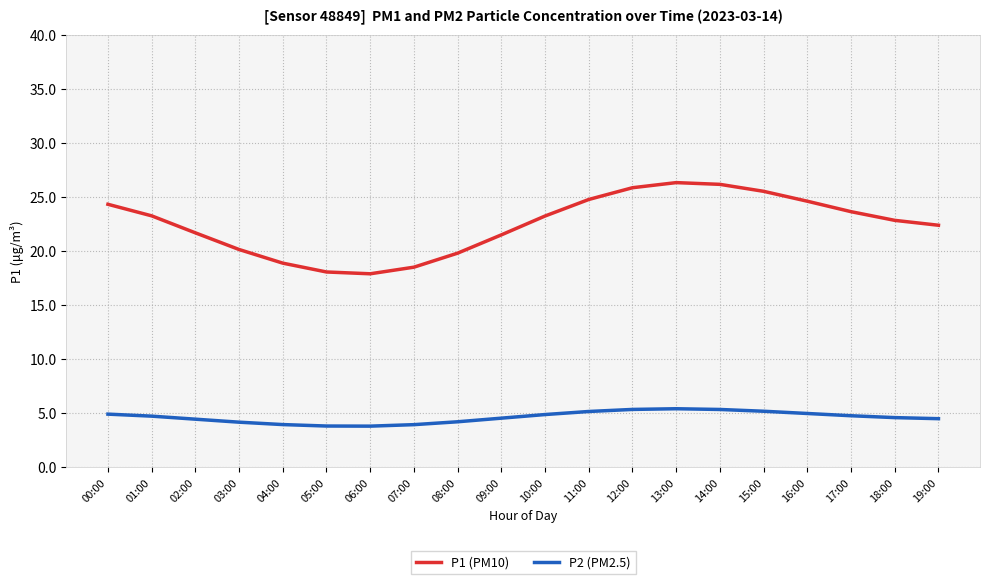

The value of P1 (PM10) at 06:00 is 8.0. True or false?

False